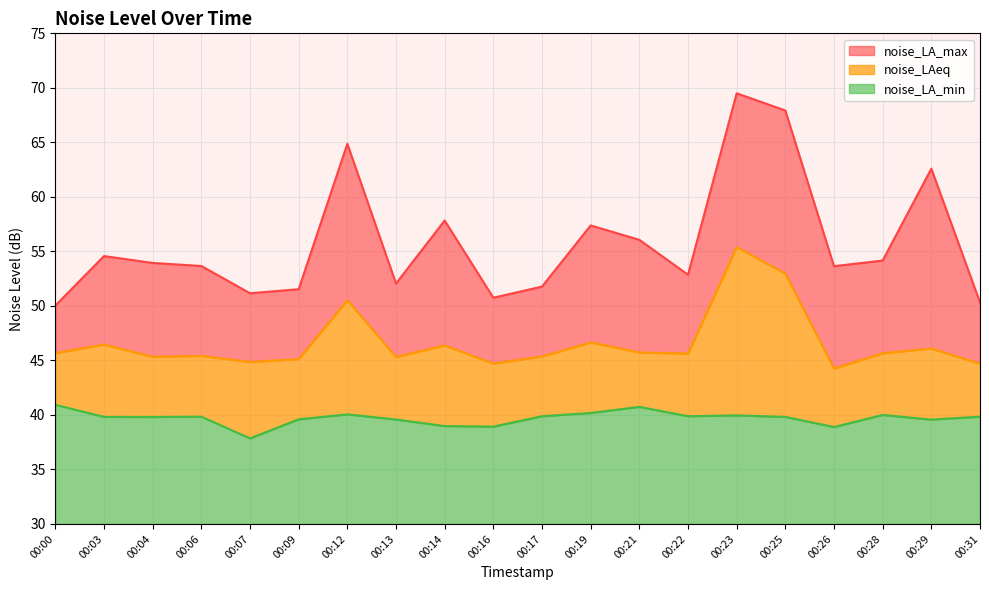

What is the value of the noise_LA_min point at the 14th from the left?

39.9